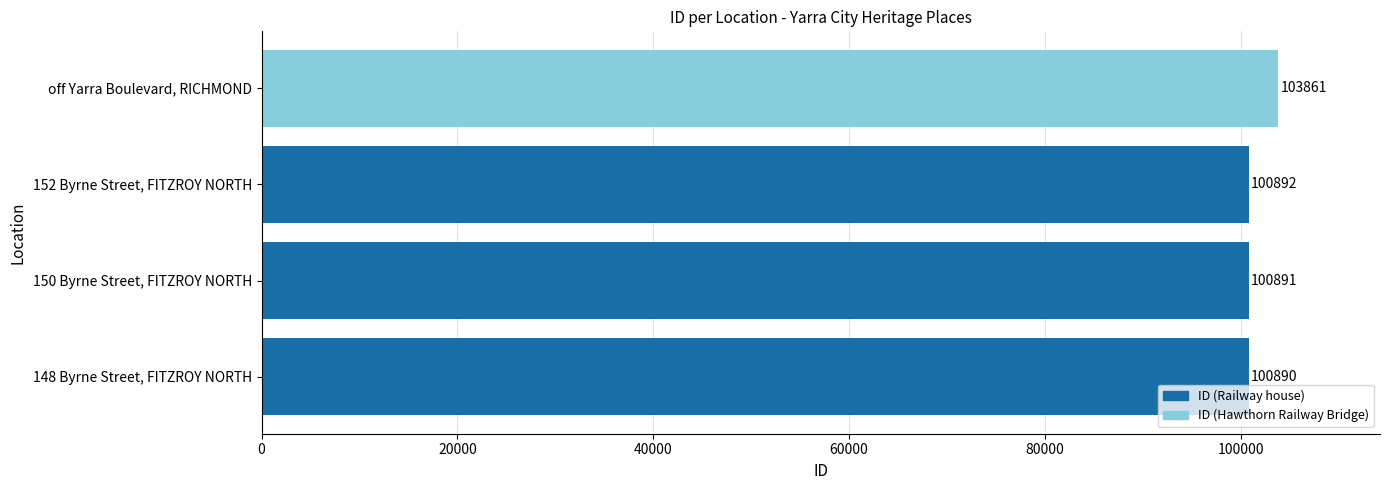

What is the greatest value displayed?

103861